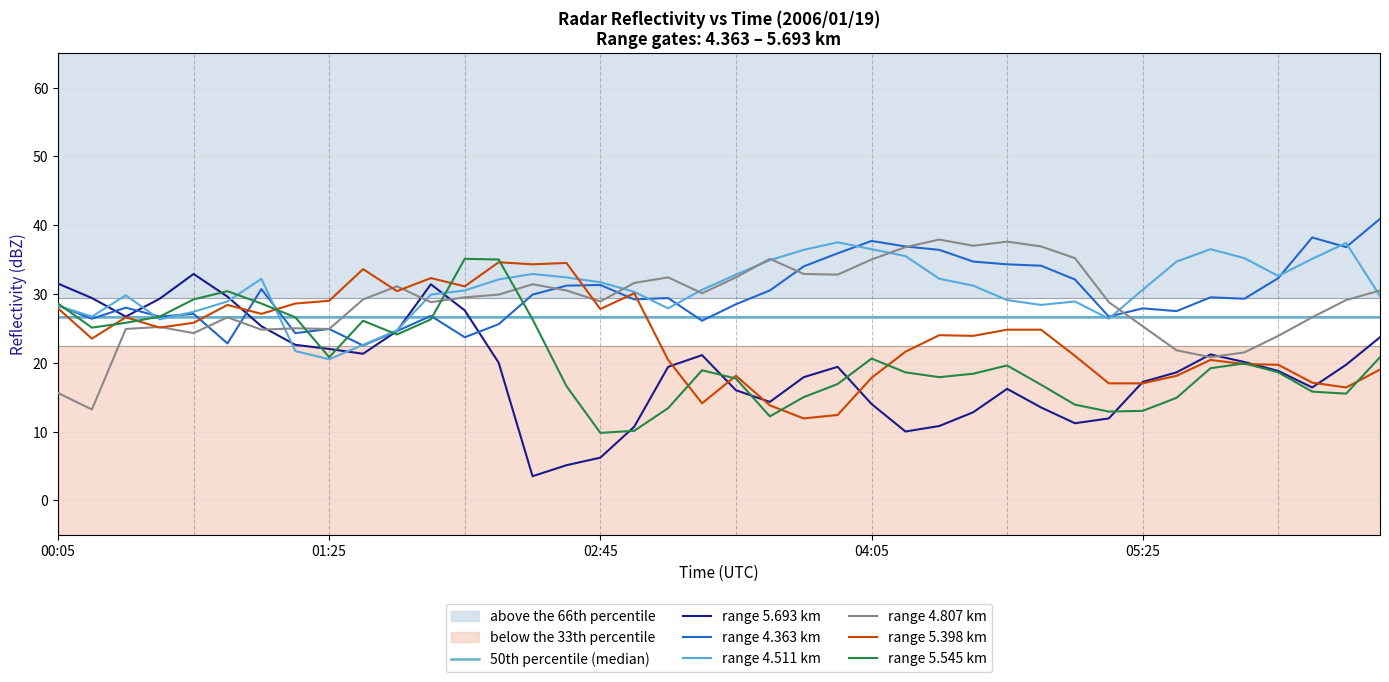

Between which two adjacent categories do 5.398 and 4.807 first intersect?

2006/01/19 00:25 and 2006/01/19 00:35